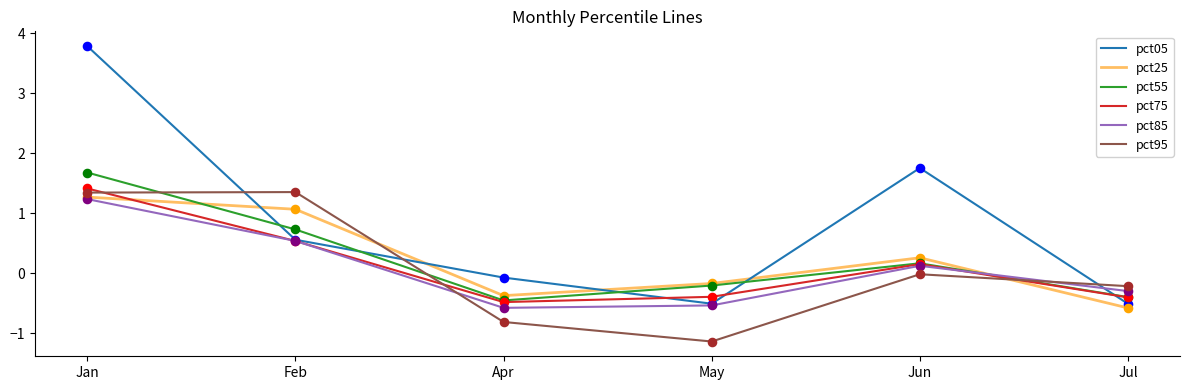

Which series has the largest range (max minus min)?

pct05